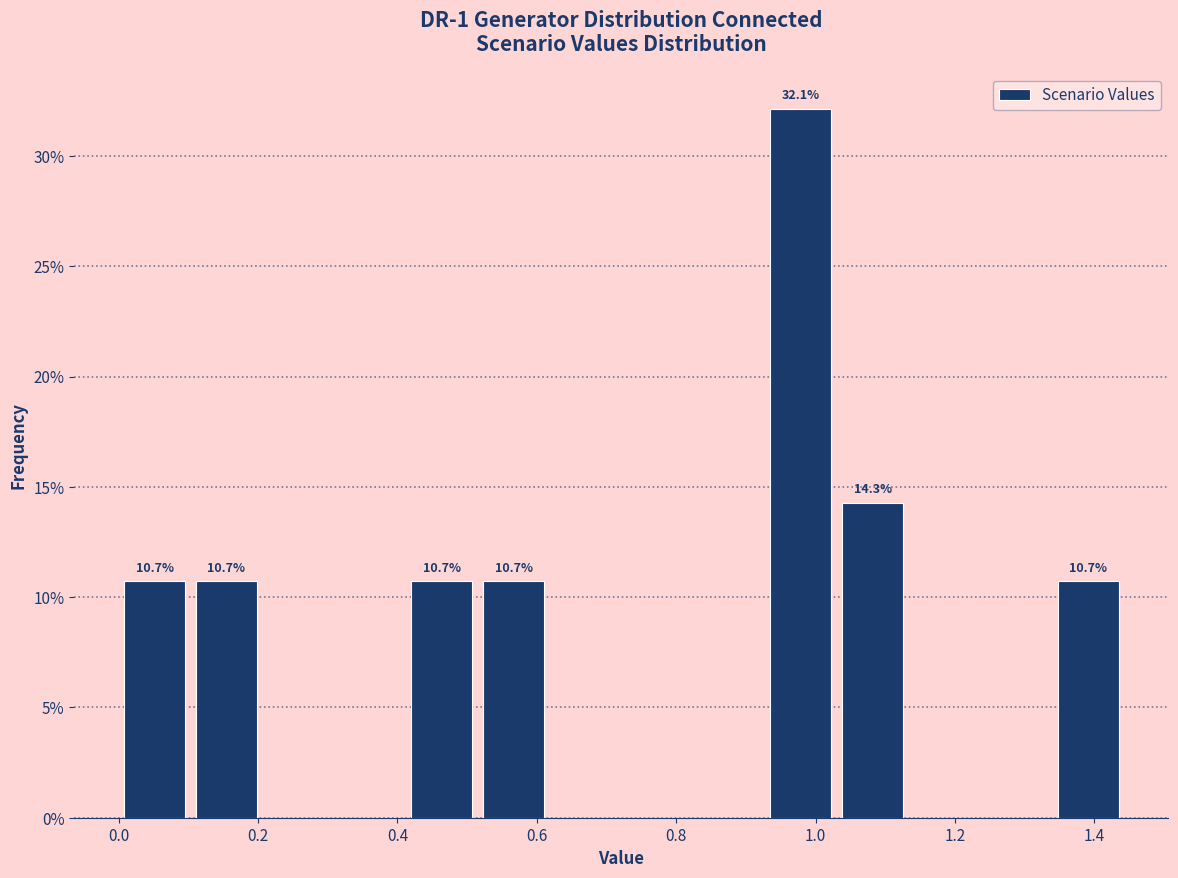

Over which range of the x-axis is the bar tallest?

0.92 to 1.04